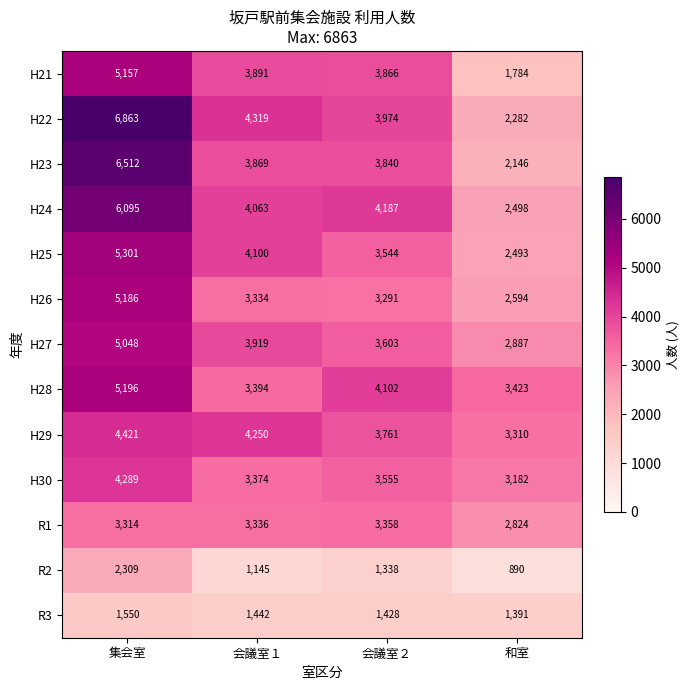

At 和室, list the series in order from smallest to largest.

R2, R3, H21, H23, H22, H25, H24, H26, R1, H27, H30, H29, H28